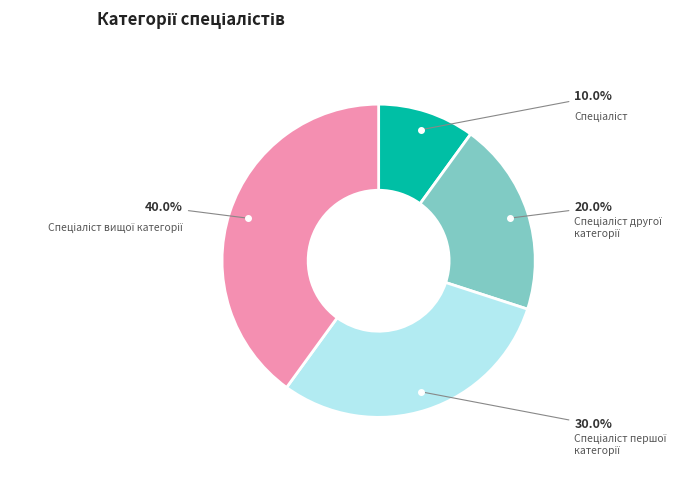

Is there any slice that represents more than half of the pie?

No